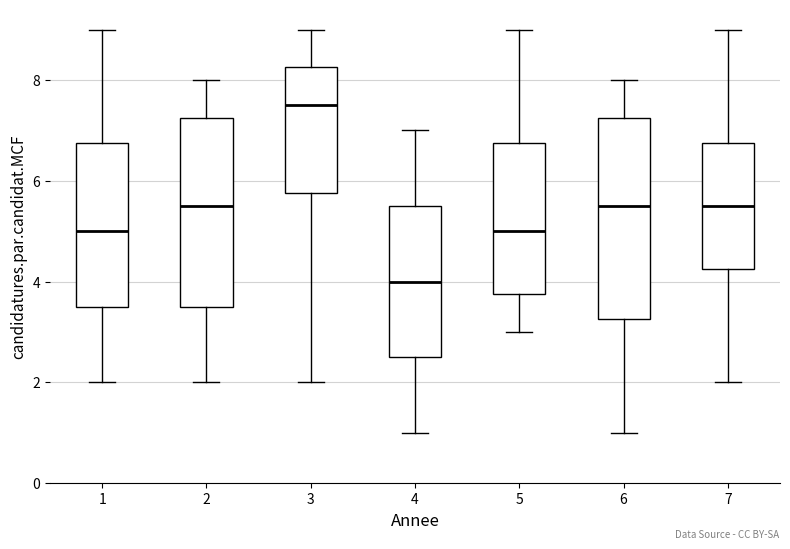

Which box has the highest median line?

3